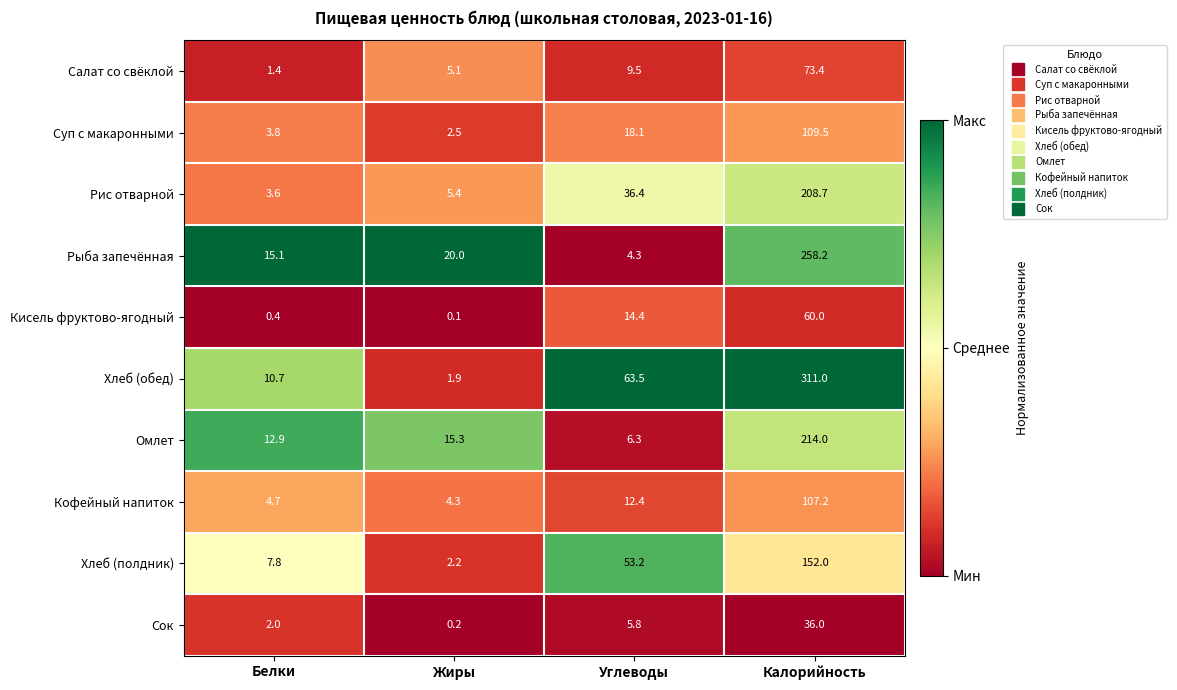

Is the value of Омлет at Калорийность greater than the value of Рис отварной at Углеводы?

Yes